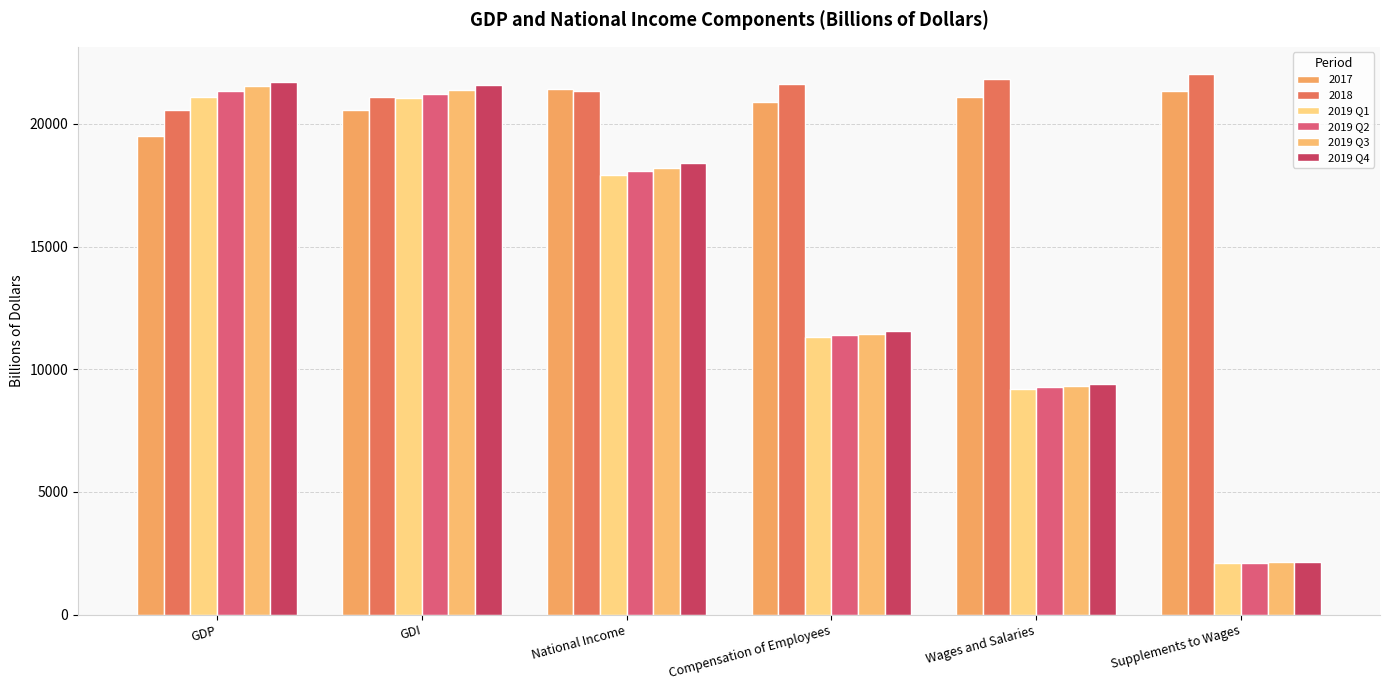

Rank the categories by 2019 Q2 value from lowest to highest.

Supplements to Wages, Wages and Salaries, Compensation of Employees, National Income, GDI, GDP